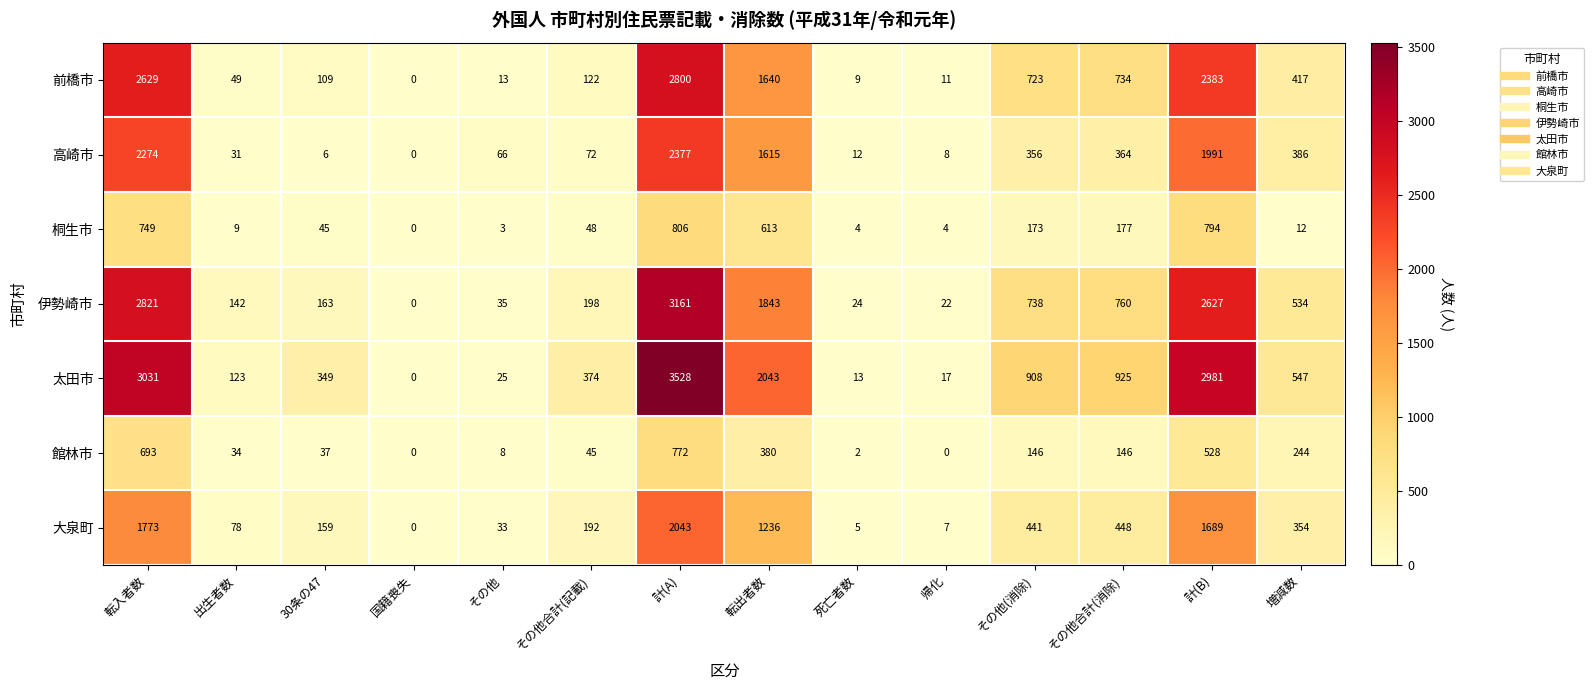

True or false: 高崎市 has a value of 111 at その他.

False